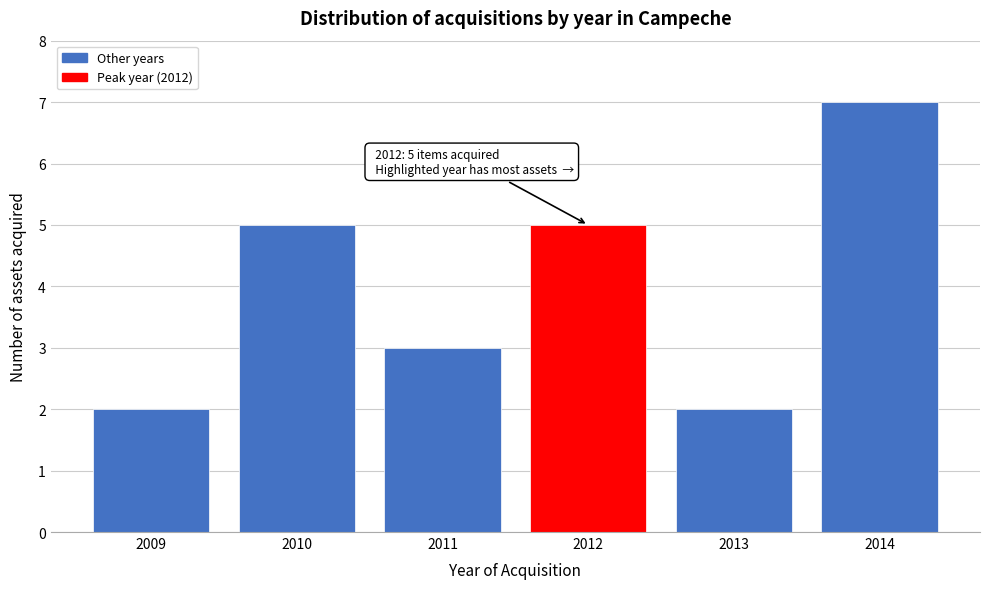

Reading left to right, extract all data points from this chart.

2009=2	2010=5	2011=3	2012=5	2013=2	2014=7